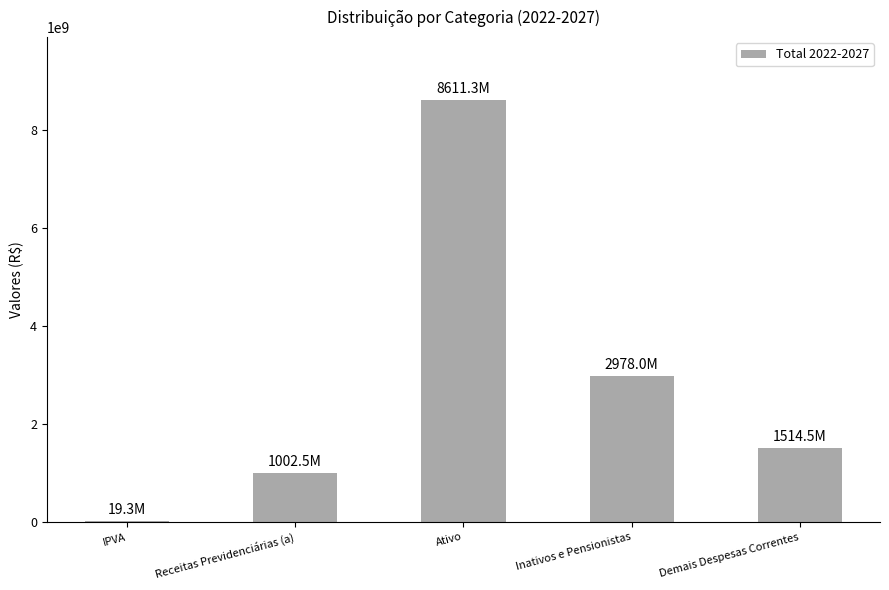

Reading left to right, what are all the values shown in this chart?

19312121.2	1002458623.0	8611257458.0	2977958237.3	1514515524.9